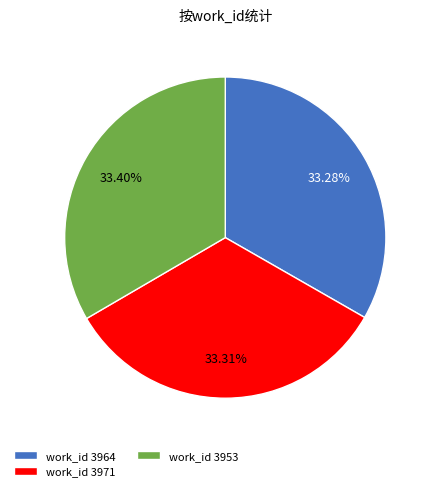

Is there any slice that represents more than half of the pie?

No